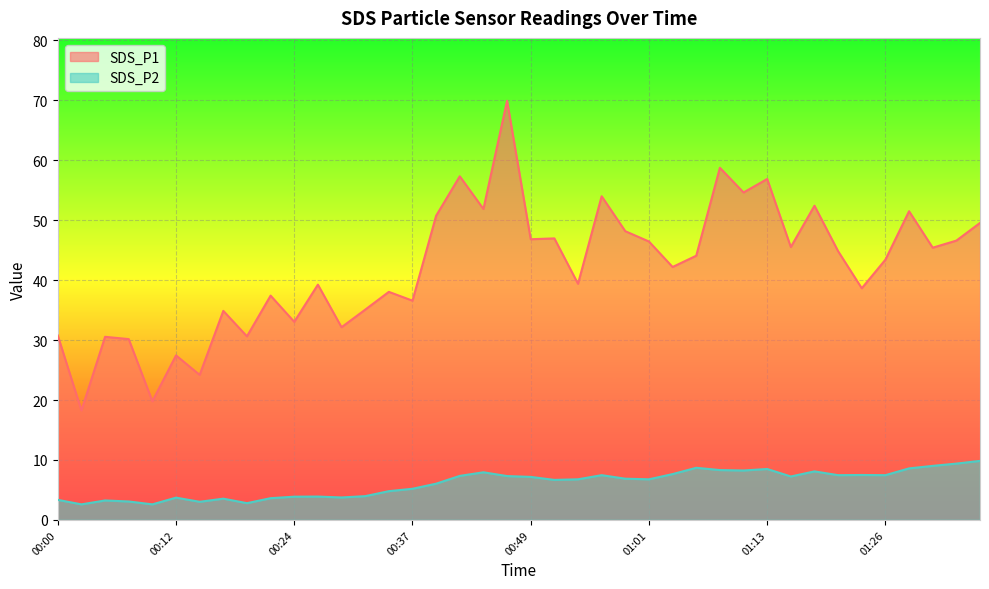

What is the label of the 14th point from the right?

01:04